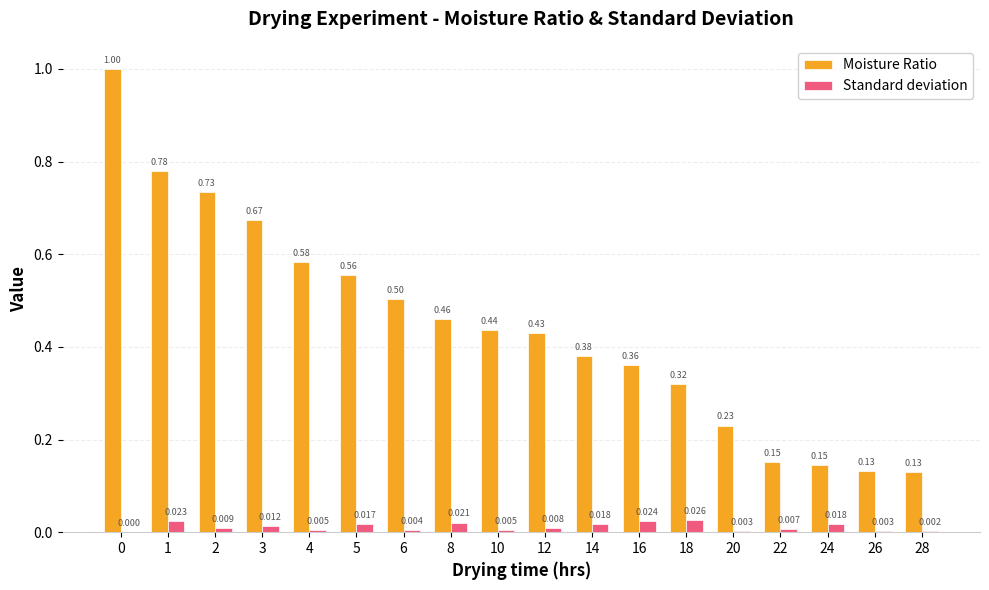

Does the chart contain stacked bars?

No